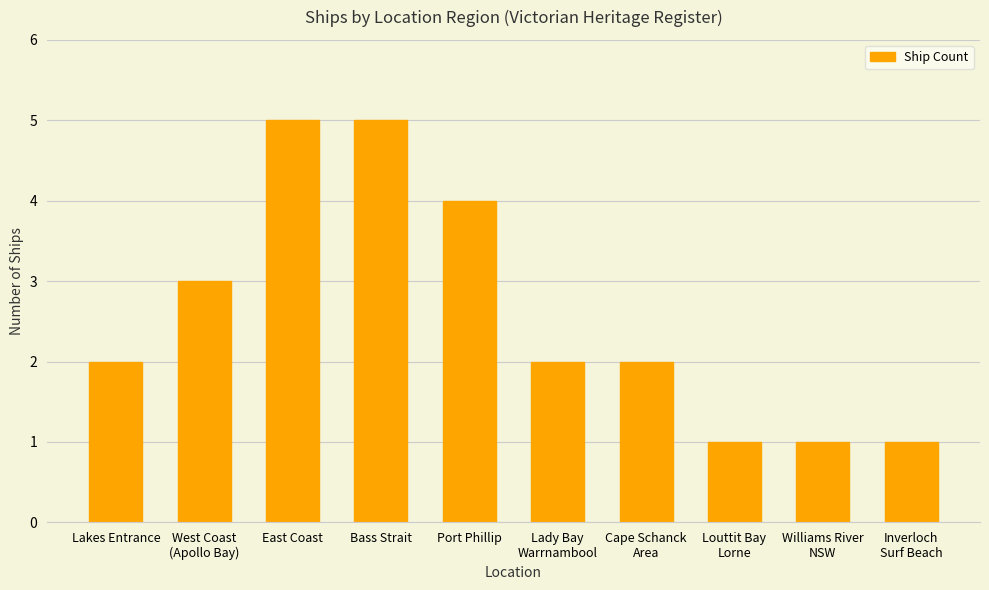

True or false: the data shows 2 at East Coast.

False